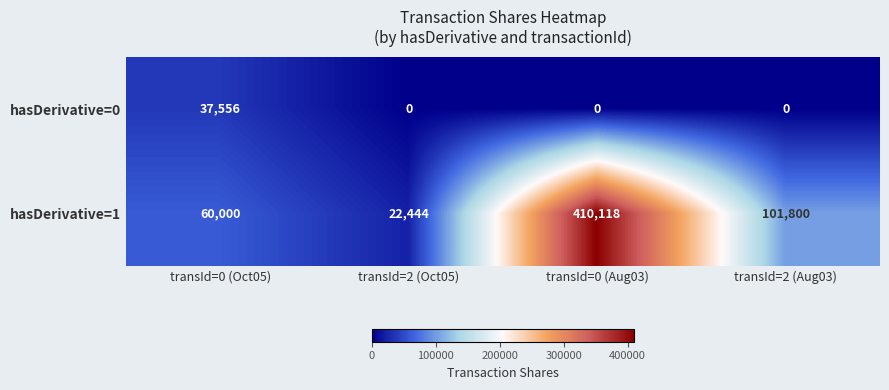

How many series are shown in this chart?

2